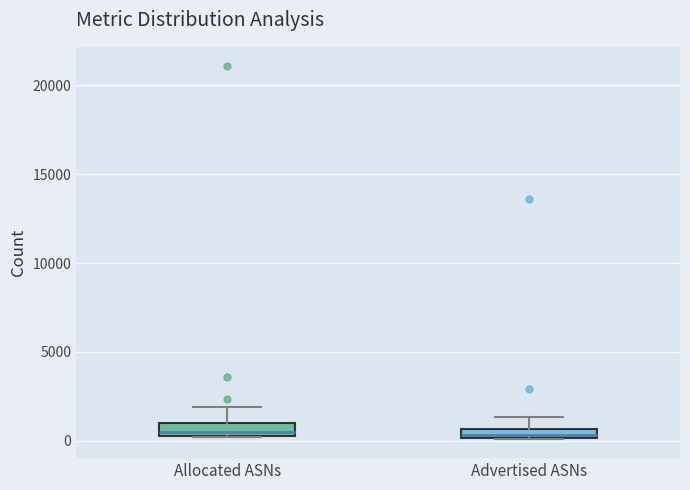

Where does the upper whisker of the box for Advertised ASNs end on the y-axis? The values are not printed on the chart, so give them approximately, as read against the axis.

1500